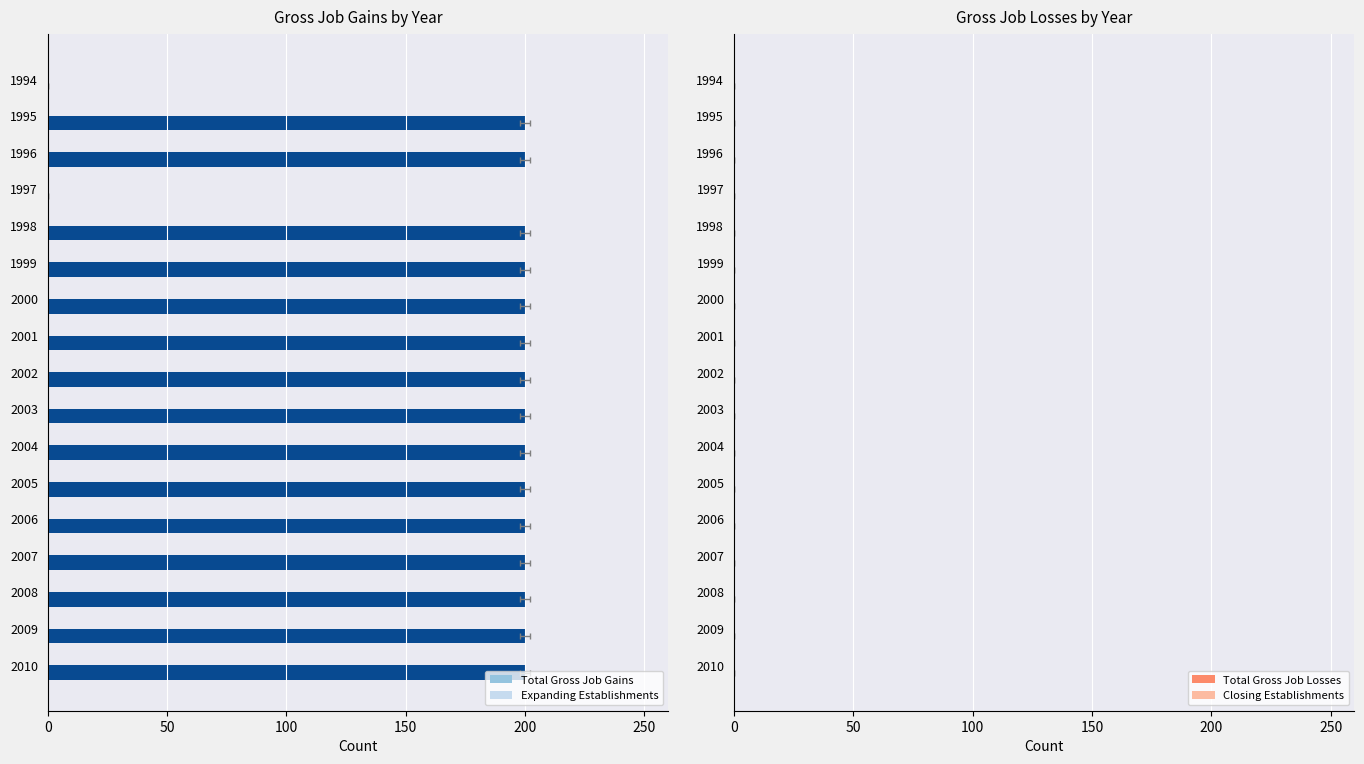

List the series in order of their peak value, lowest first.

Expanding Establishments, Closing Establishments, Total Gross Job Losses, Total Gross Job Gains